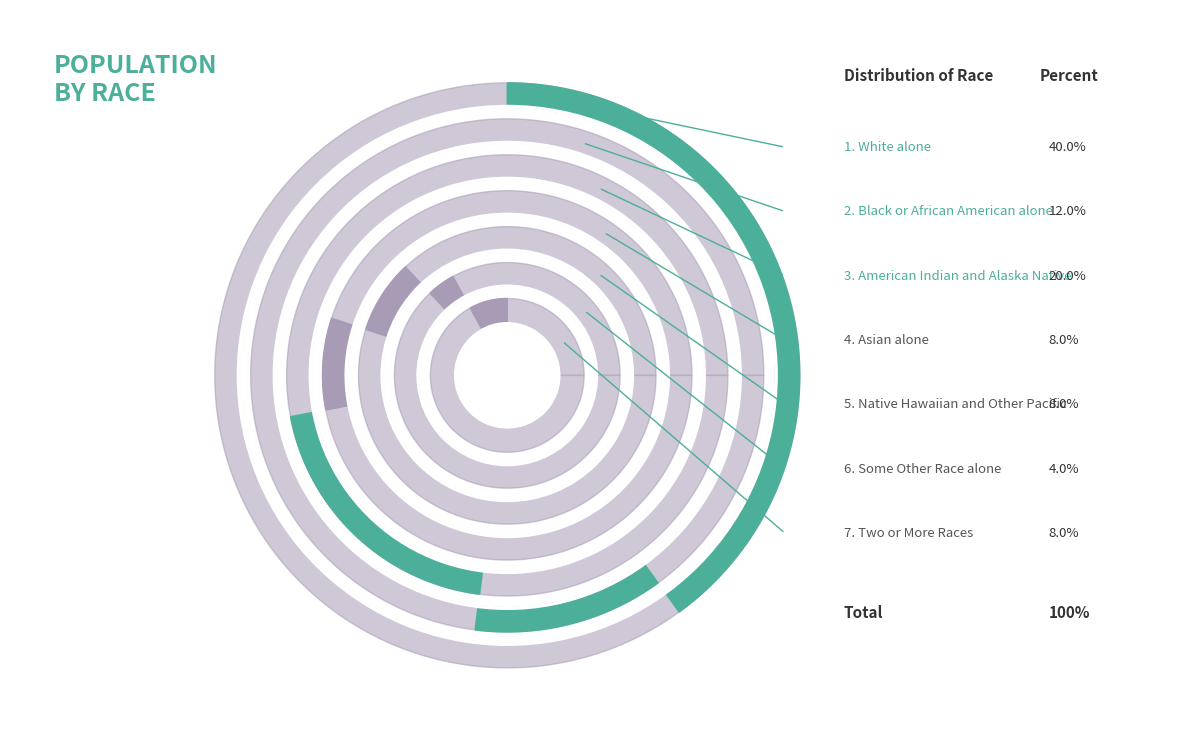

Count the number of slices in the pie.

7